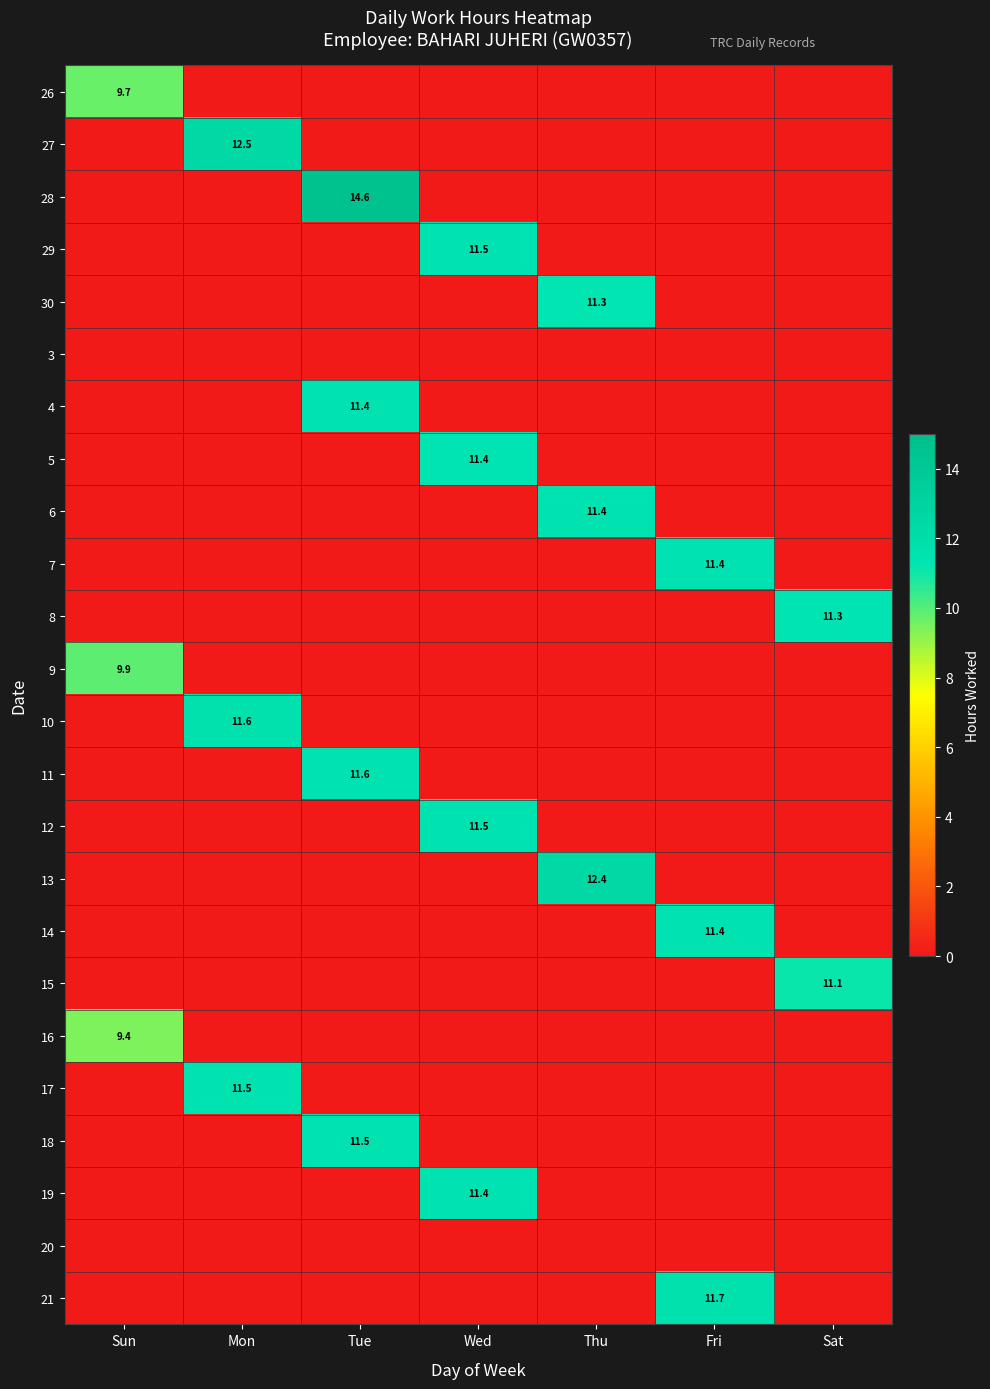

The 13 series shows 2.8 at Thu. True or false?

False